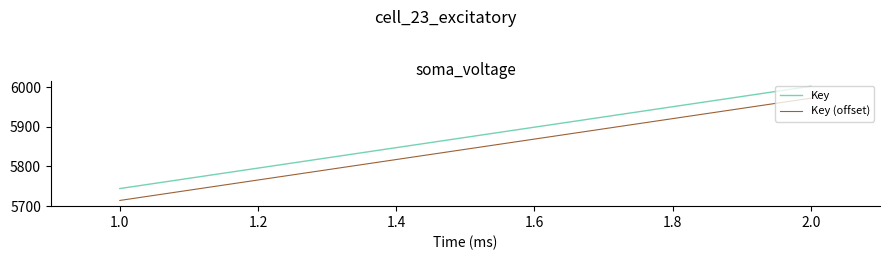

Count the number of categories in the chart.

2